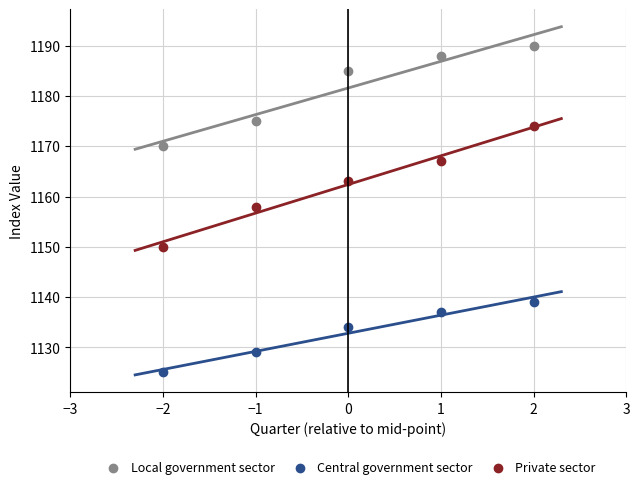

Across all data points, what is the range of Y values (max minus min)?

65